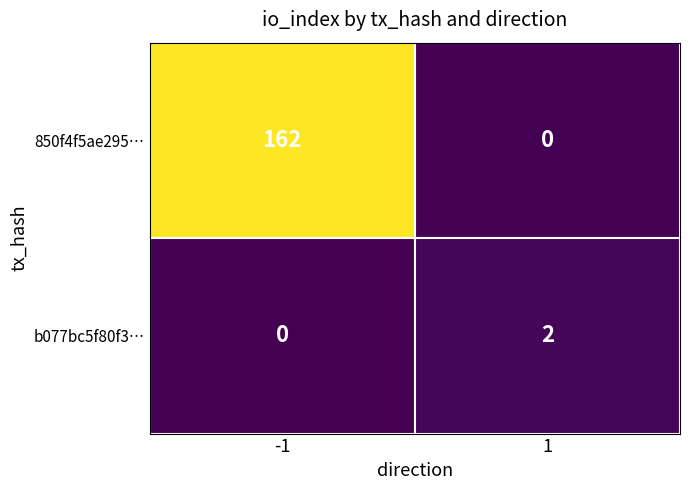

Count the number of categories in the chart.

2